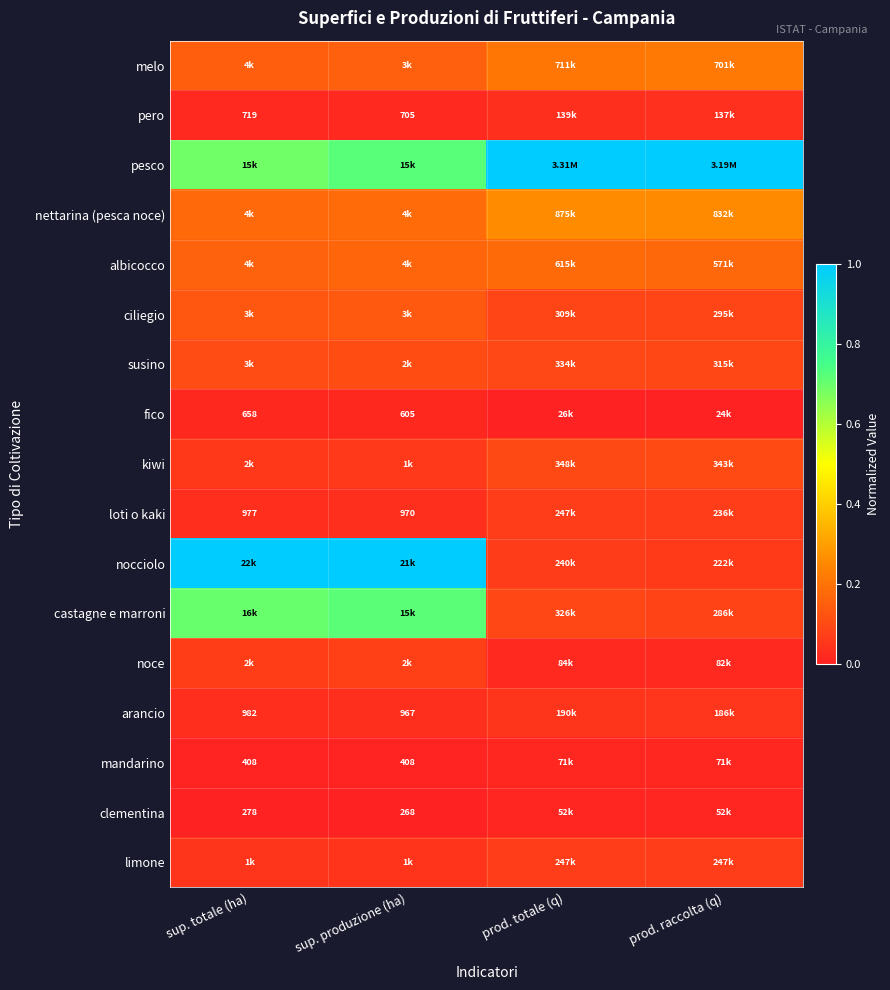

The fico series shows 0.0 at prod. totale (q). True or false?

False